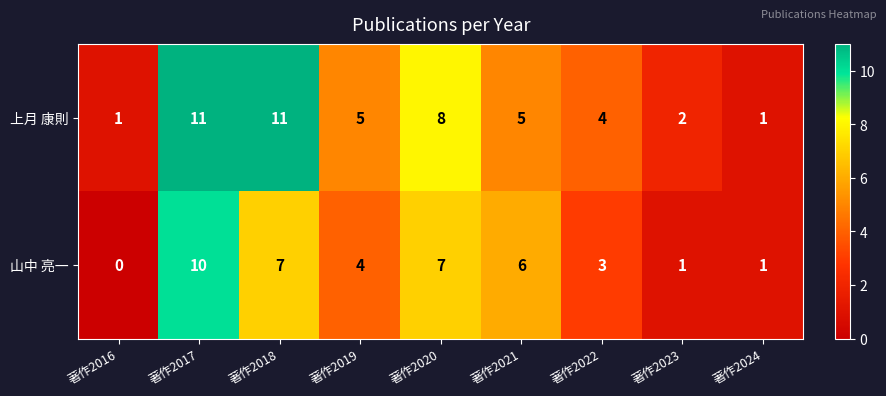

What value does the 上月 康則 series have at 著作2017?

11